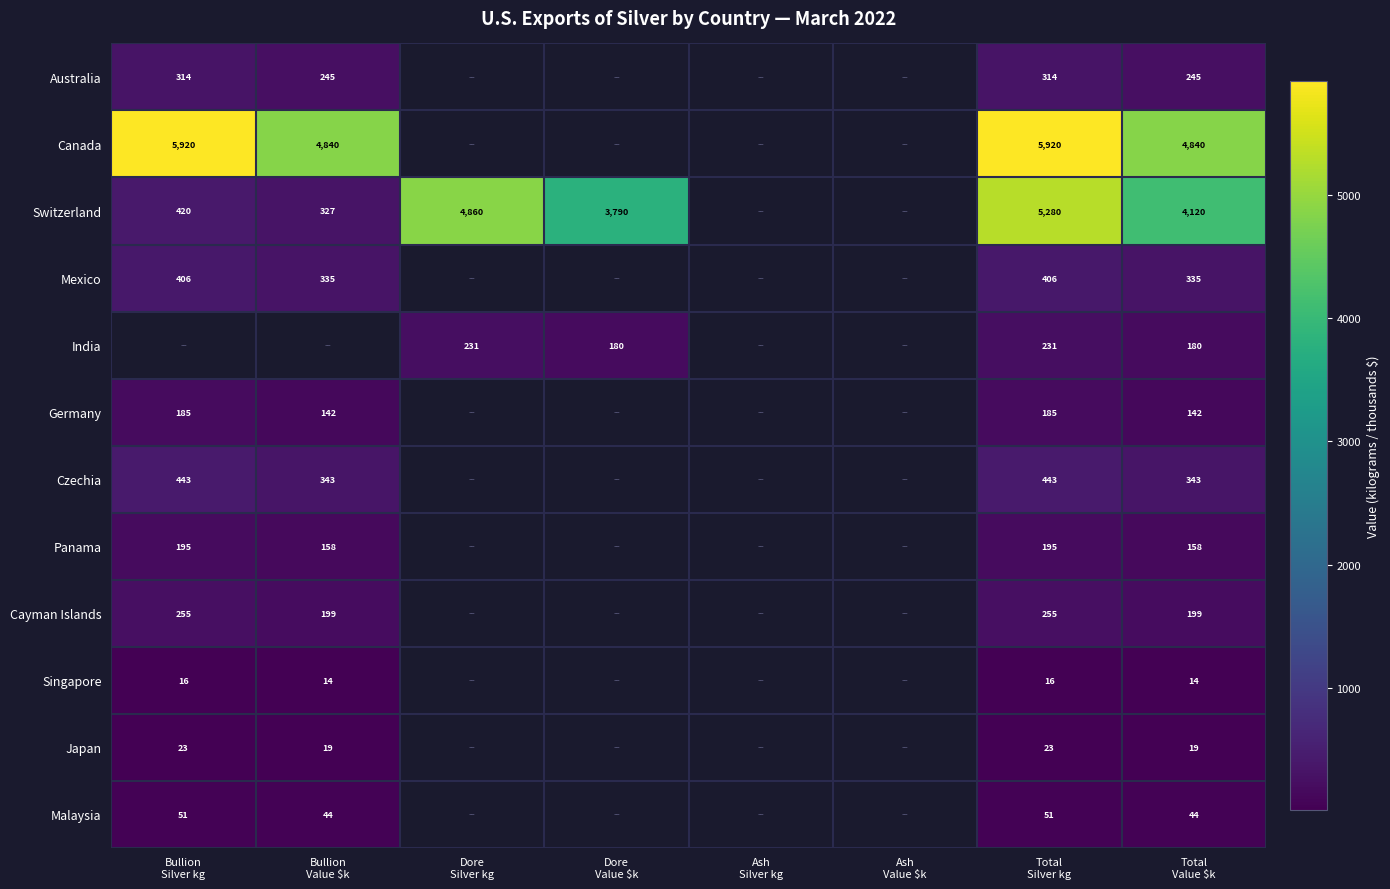

Which category has the lowest value in the Cayman Islands series?

Bullion Value $k